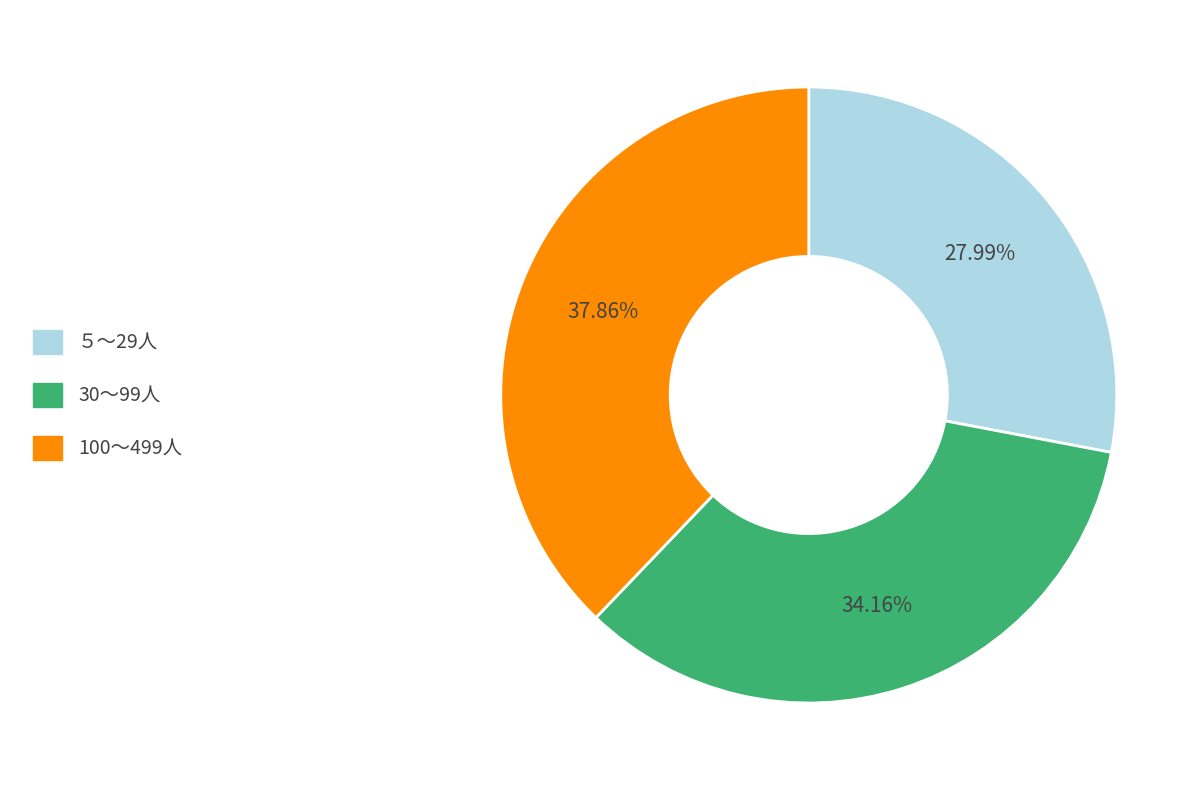

Does any single category account for the majority?

No